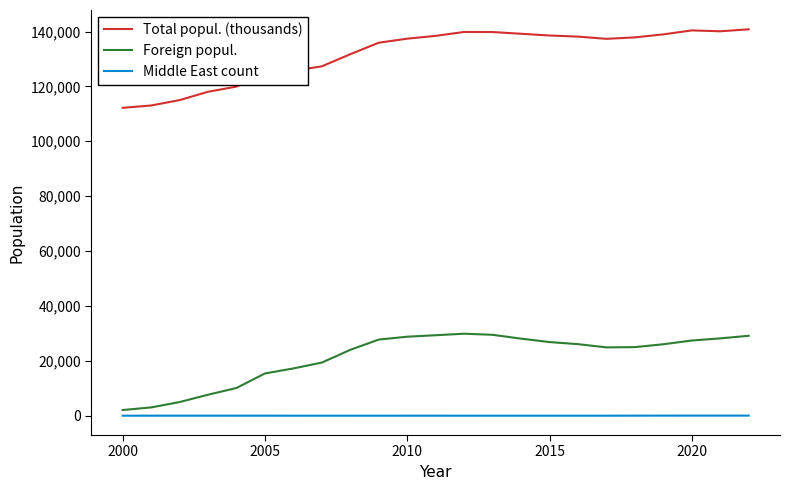

How many lines are shown in the chart?

3